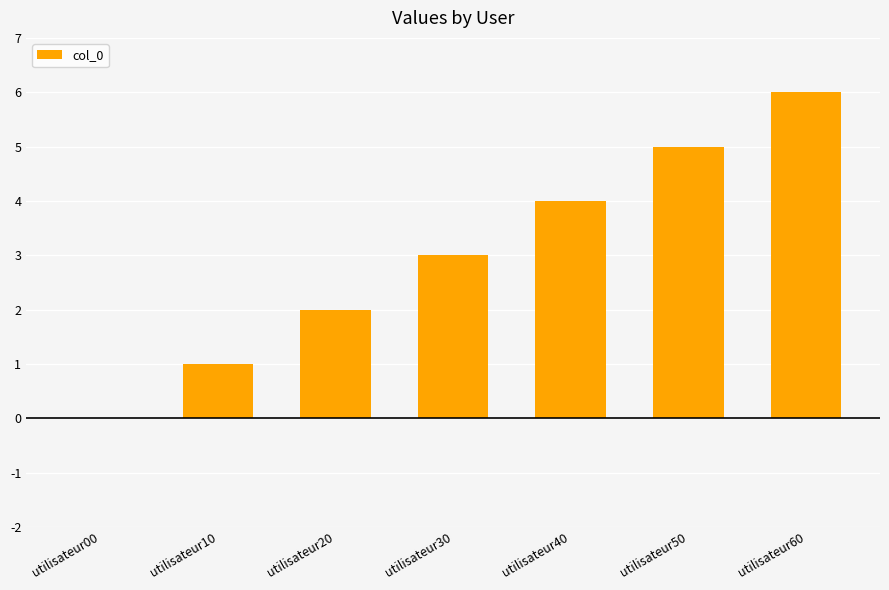

True or false: the data shows 5 at utilisateur30.

False